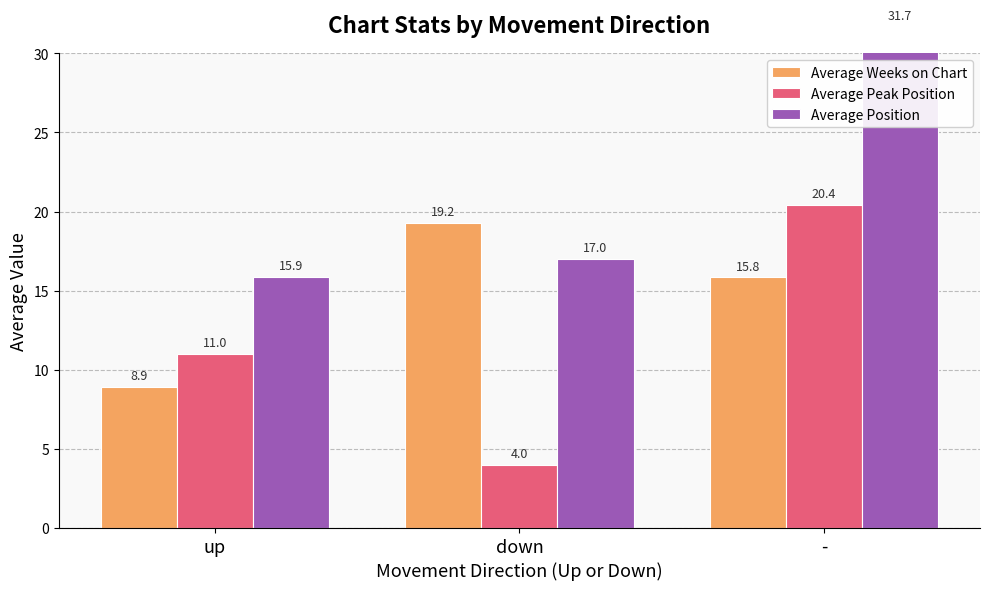

What are all the series names shown in the legend?

Average Weeks on Chart, Average Peak Position, Average Position